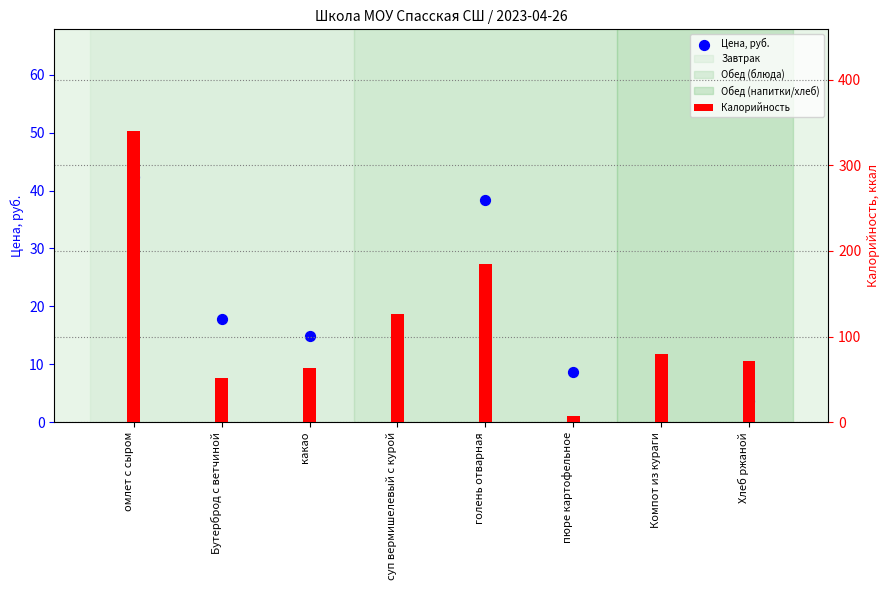

Which series has the largest total across all categories?

Калорийность